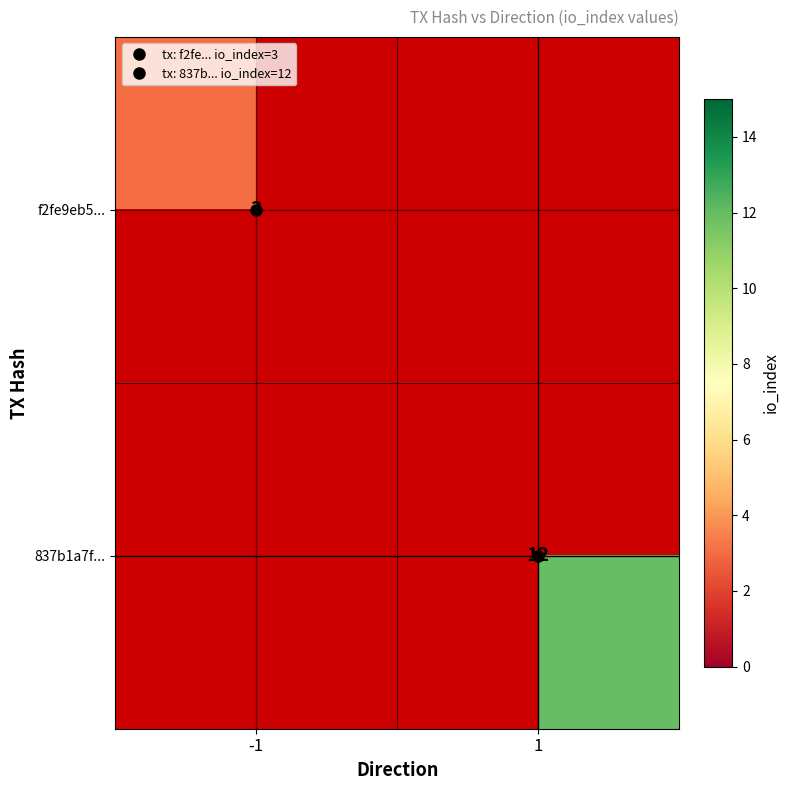

Rank the series by their average value, from lowest to highest.

f2fe9eb5..., 837b1a7f...